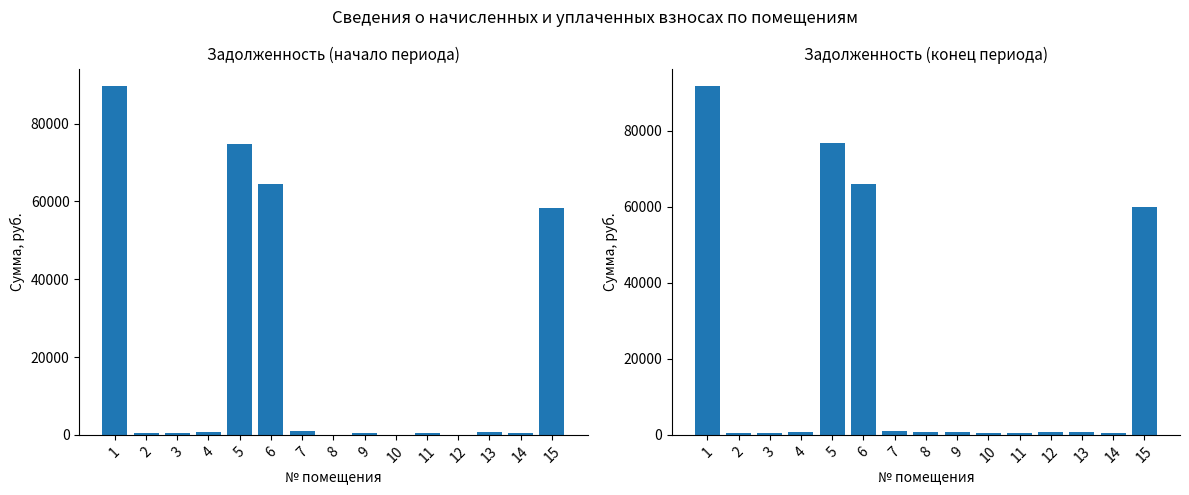

Is it true that задолженность (col_6) equals 91767.6 at 1?

True